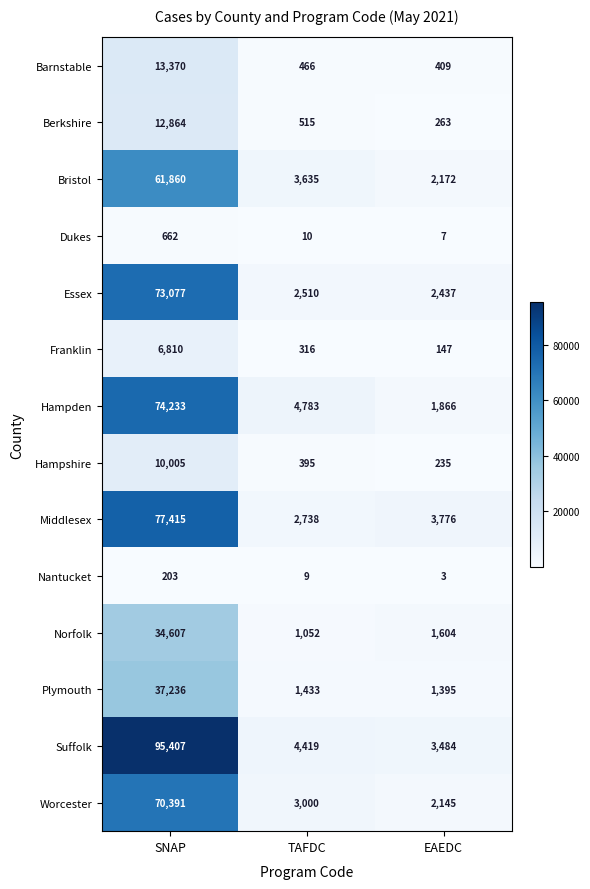

At which category is the sum across all series the highest?

SNAP